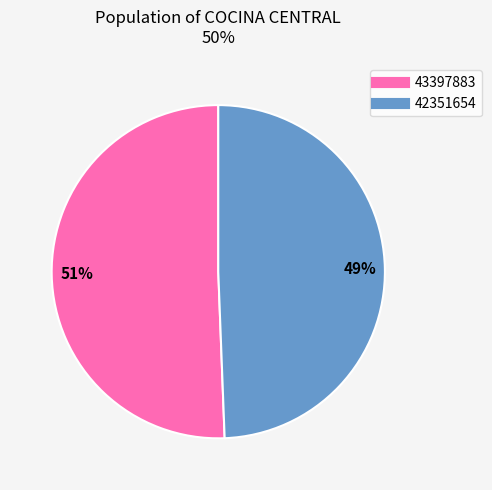

Between 43397883 and 42351654, which is larger?

43397883